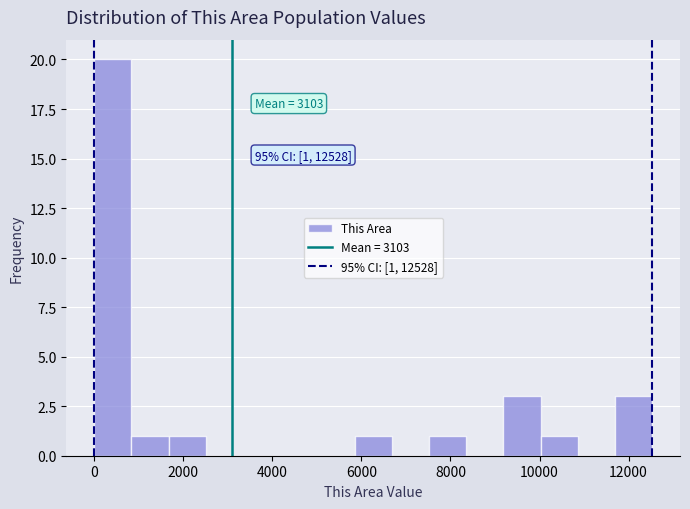

Over which range of the x-axis is the bar tallest?

0 to 800